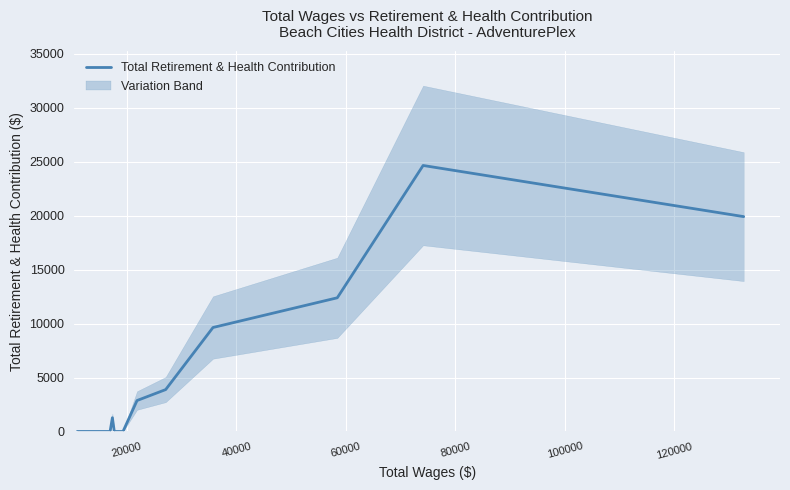

What is the difference between the second highest and second lowest values?

19918